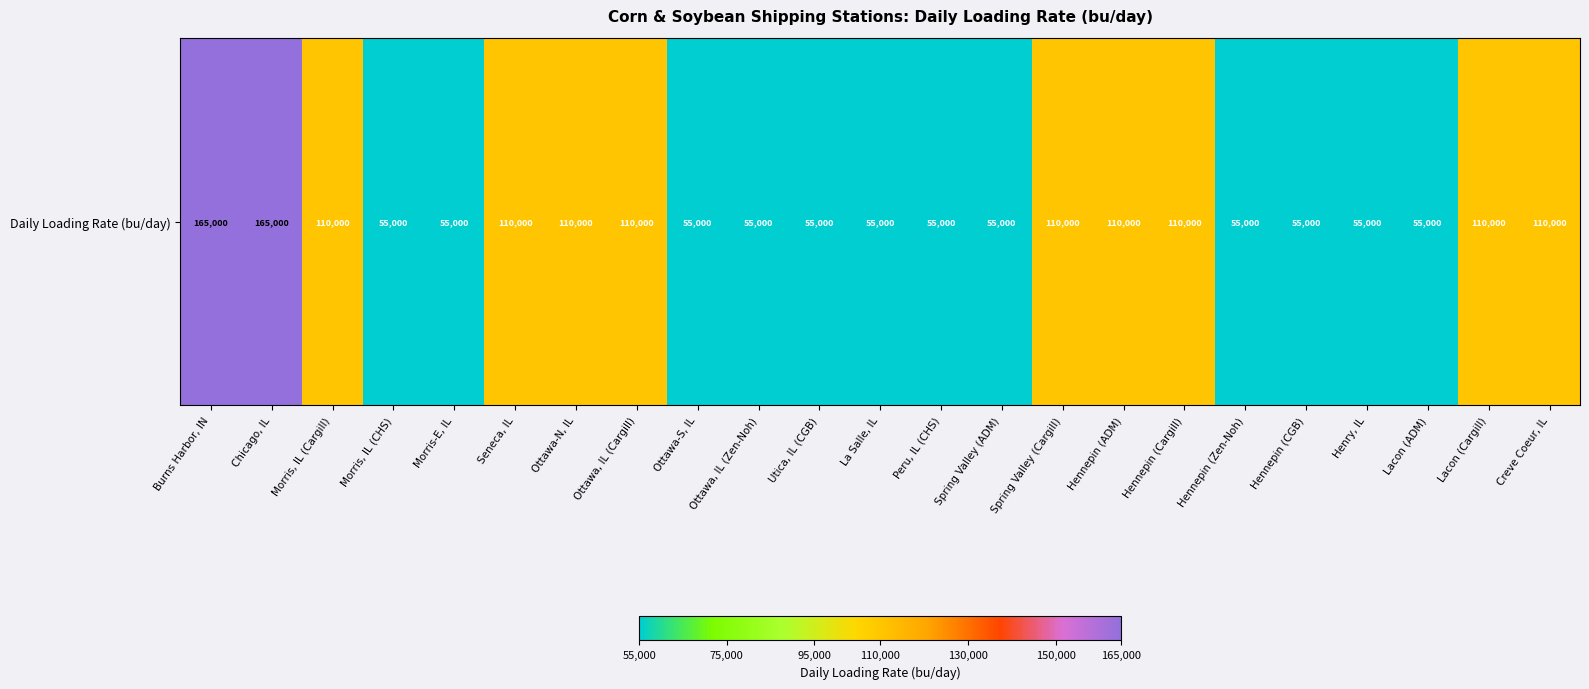

Reading left to right, extract all data points from this chart.

Burns Harbor, IN=165000	Chicago, IL=165000	Morris, IL (Cargill)=110000	Morris, IL (CHS)=55000	Morris-E, IL=55000	Seneca, IL=110000	Ottawa-N, IL=110000	Ottawa, IL (Cargill)=110000	Ottawa-S, IL=55000	Ottawa, IL (Zen-Noh)=55000	Utica, IL (CGB)=55000	La Salle, IL=55000	Peru, IL (CHS)=55000	Spring Valley (ADM)=55000	Spring Valley (Cargill)=110000	Hennepin (ADM)=110000	Hennepin (Cargill)=110000	Hennepin (Zen-Noh)=55000	Hennepin (CGB)=55000	Henry, IL=55000	Lacon (ADM)=55000	Lacon (Cargill)=110000	Creve Coeur, IL=110000